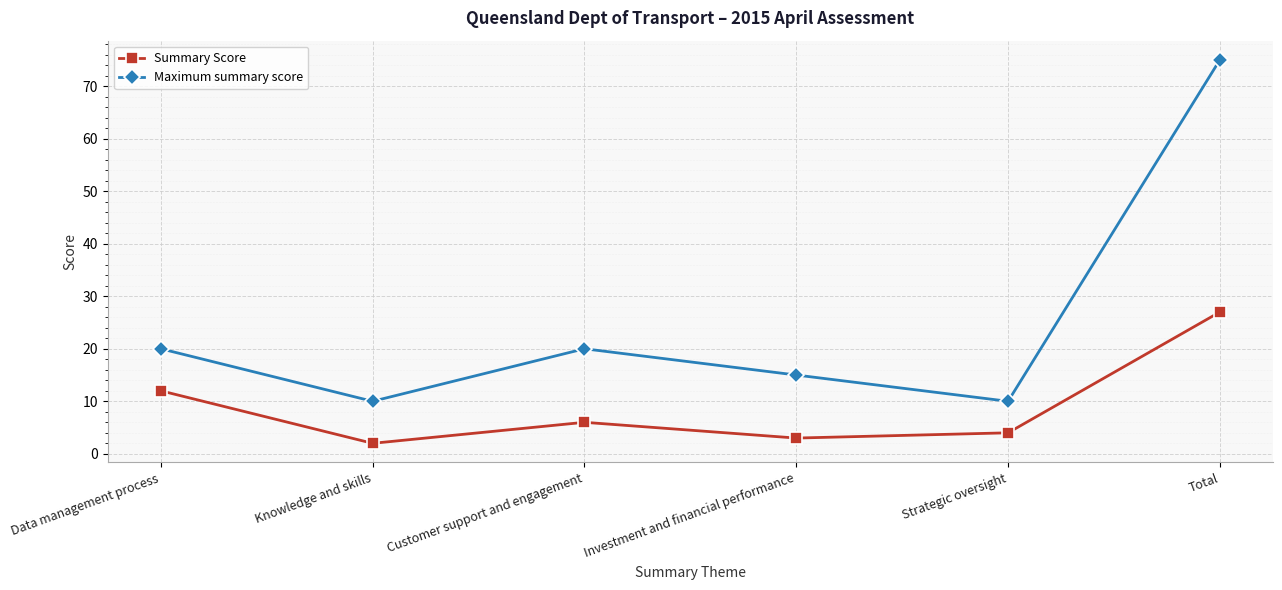

True or false: Summary Score has a value of 11 at Total.

False